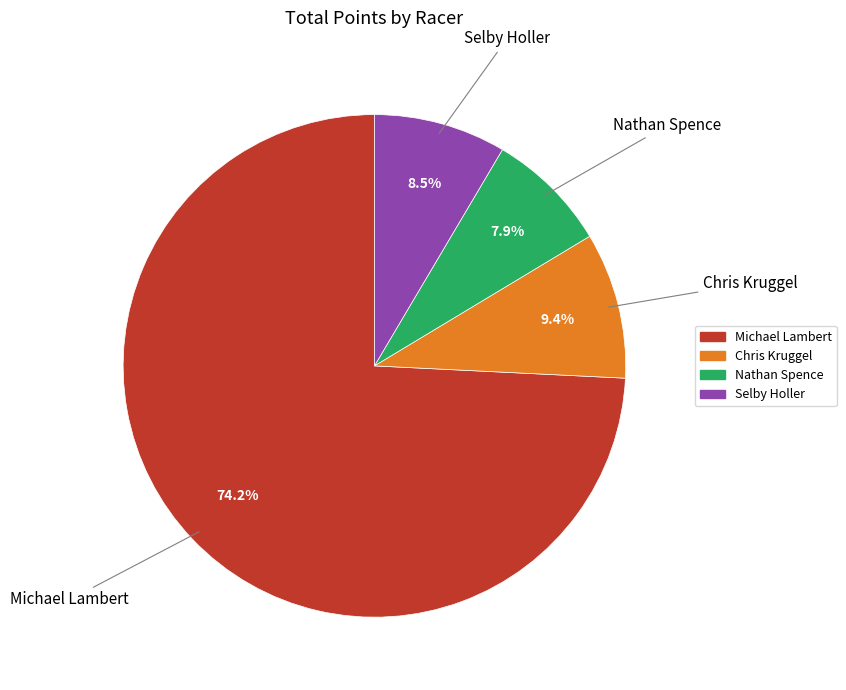

Rank the categories by value from lowest to highest.

Nathan Spence, Selby Holler, Chris Kruggel, Michael Lambert